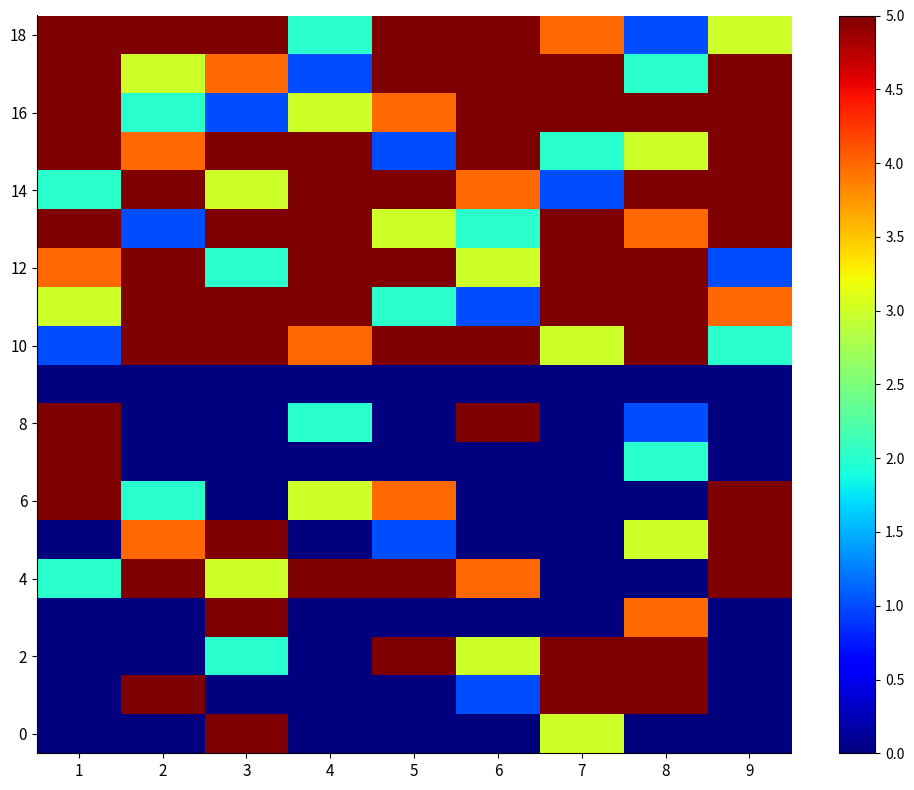

Which series has the largest total across all categories?

10